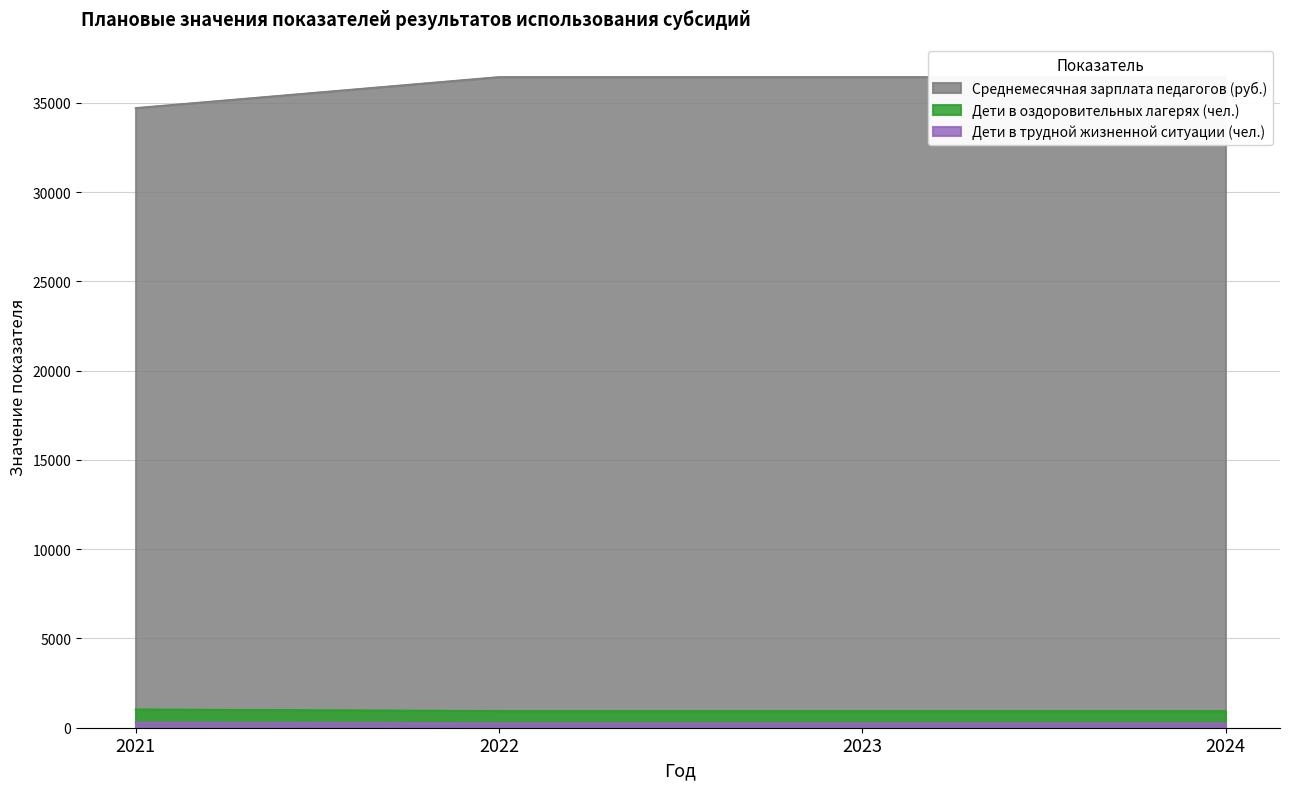

True or false: Среднемесячная зарплата педагогов (руб.) and Дети в оздоровительных лагерях (чел.) cross at least once.

False